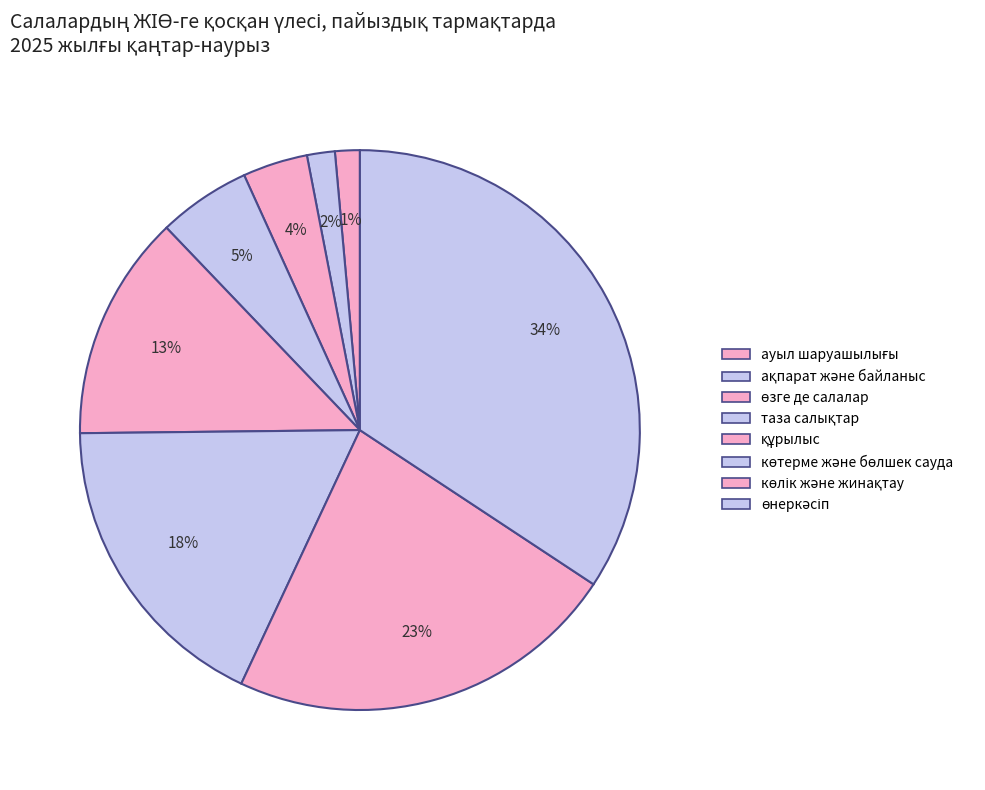

Rank the categories by value from lowest to highest.

ауыл шаруашылығы, ақпарат және байланыс, өзге де салалар, таза салықтар, құрылыс, көтерме және бөлшек сауда, көлік және жинақтау, өнеркәсіп